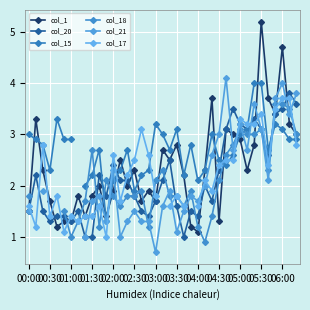

What is the lowest value of the col_18 series?

0.9